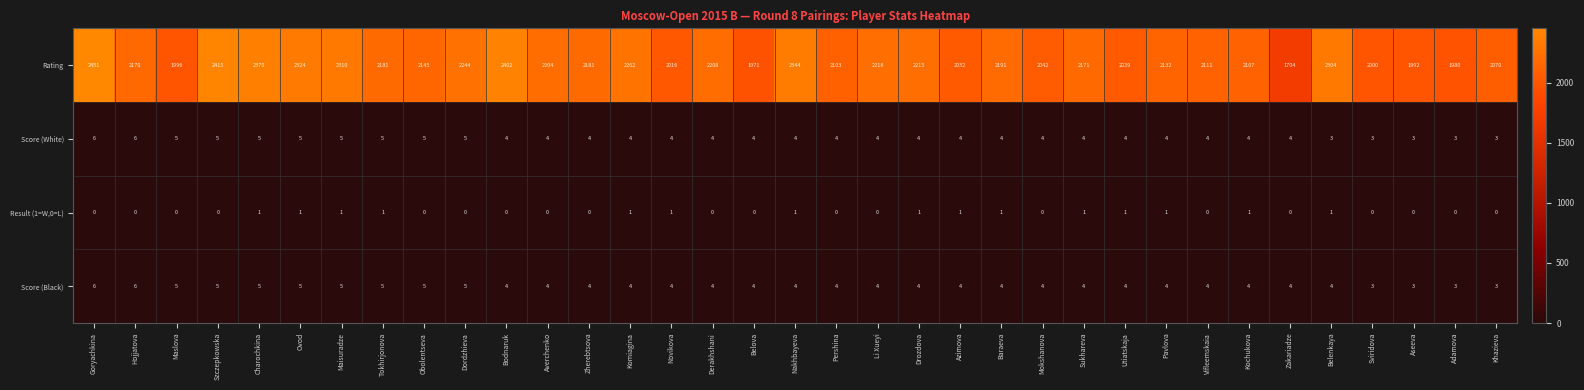

At how many categories does at least one series exceed 1193?

35